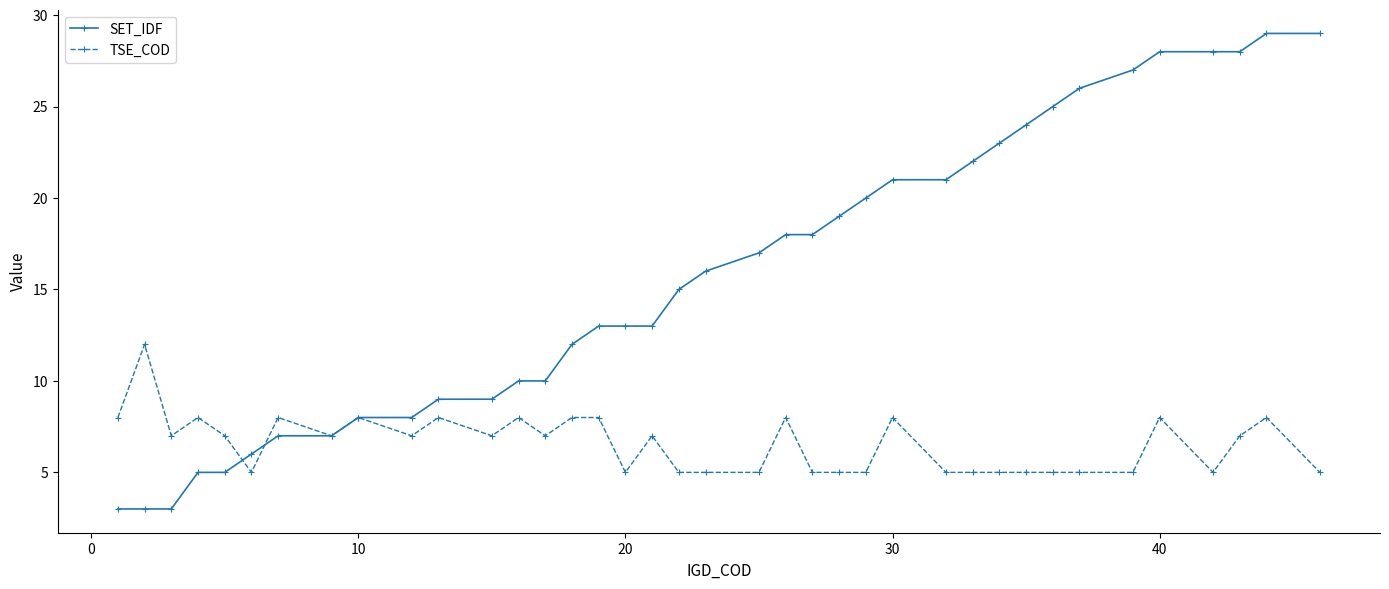

What is the highest value of the TSE_COD series?

12